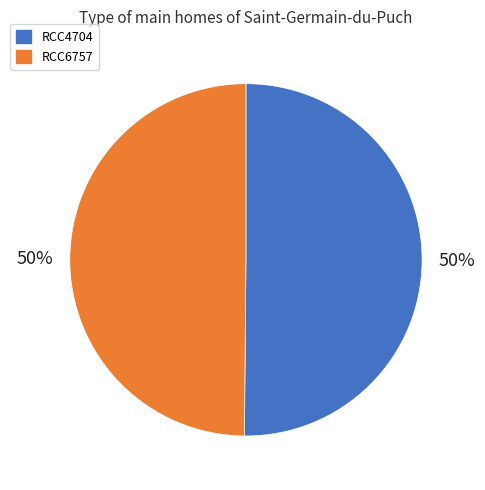

To the nearest percent, what is the average slice percentage?

50%